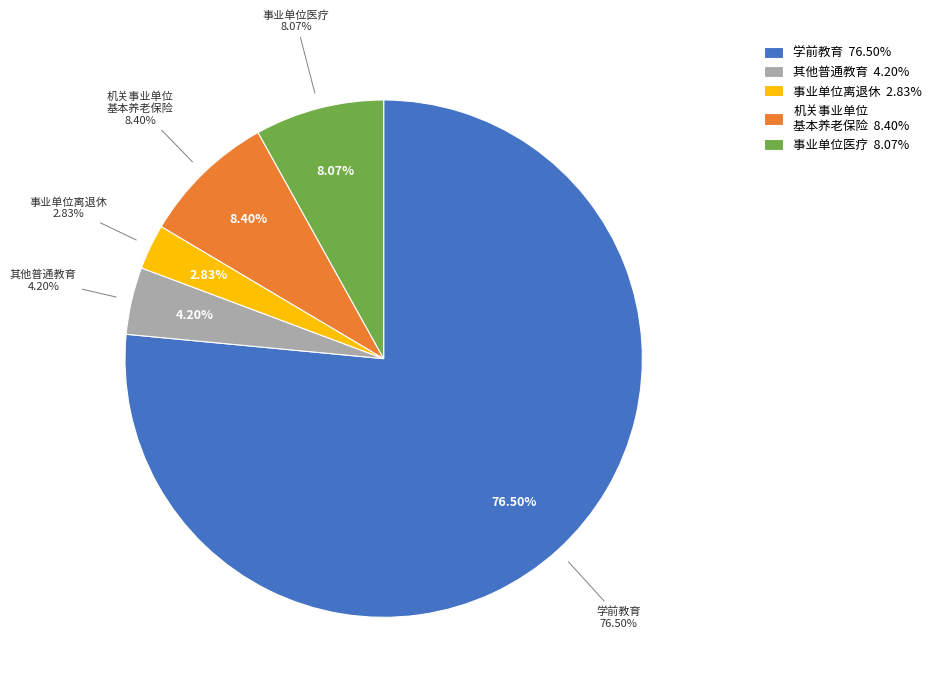

To the nearest percent, what is the combined percentage of 2080505-机关事业单位基本养老保险缴费支出 and 2101102-事业单位医疗?

16%